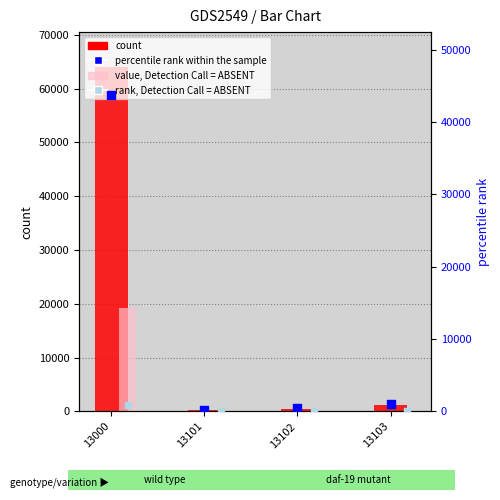

Which series has the widest spread of Y values?

count